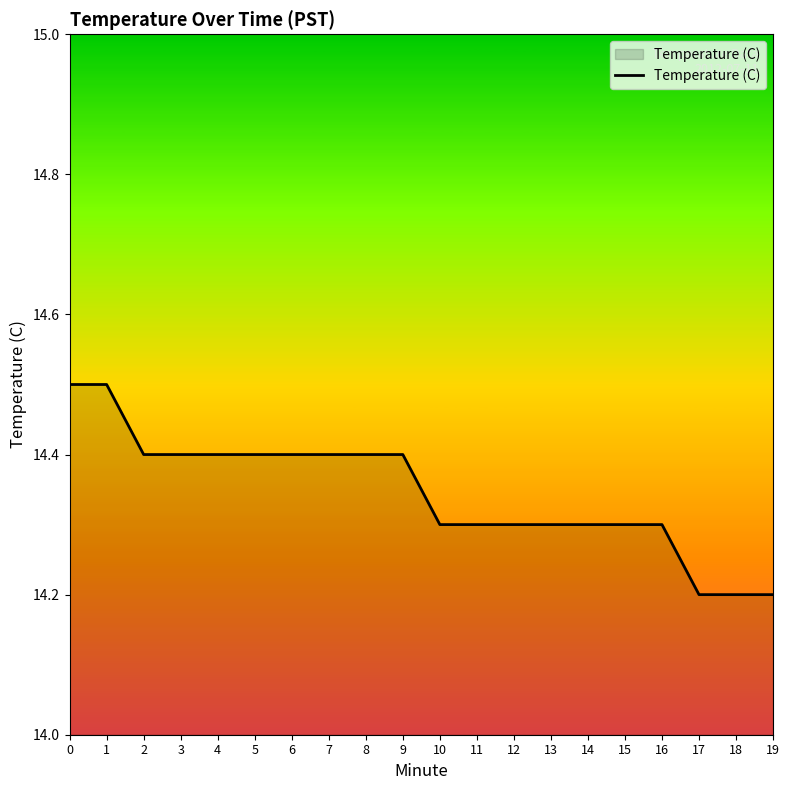

What is the maximum value shown in the chart?

14.5